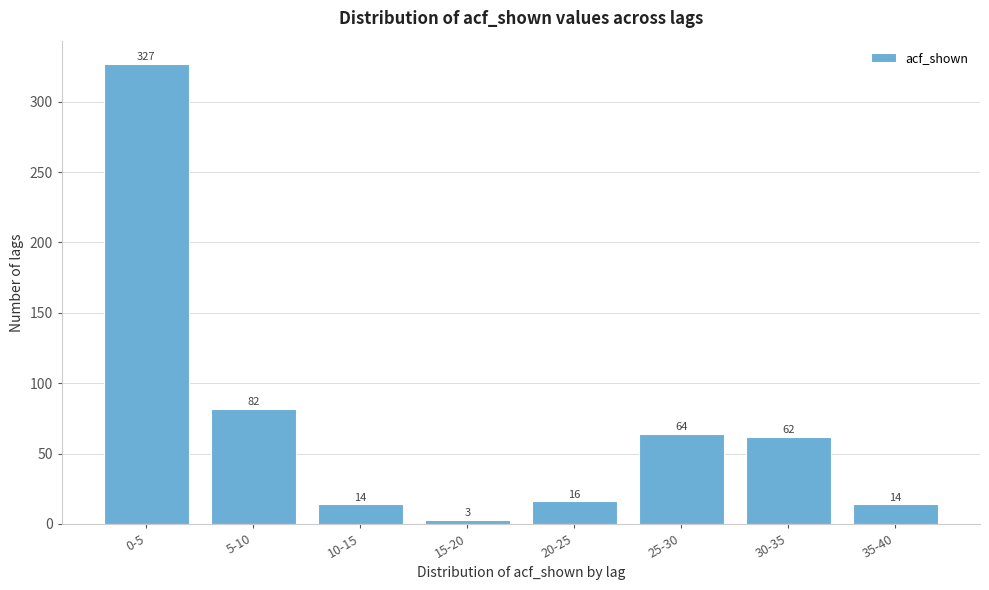

Reading left to right, list all the values displayed in this chart.

327	82	14	3	16	64	62	14